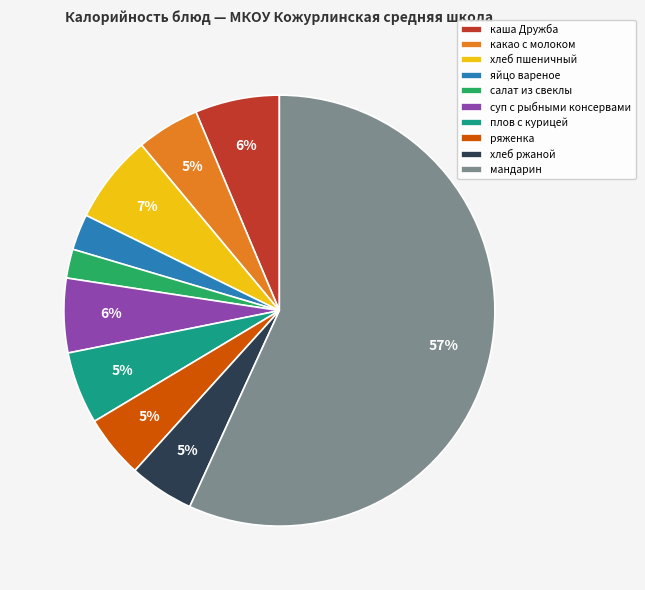

To the nearest percent, what is the difference between the хлеб пшеничный and ряженка slice percentages?

2%